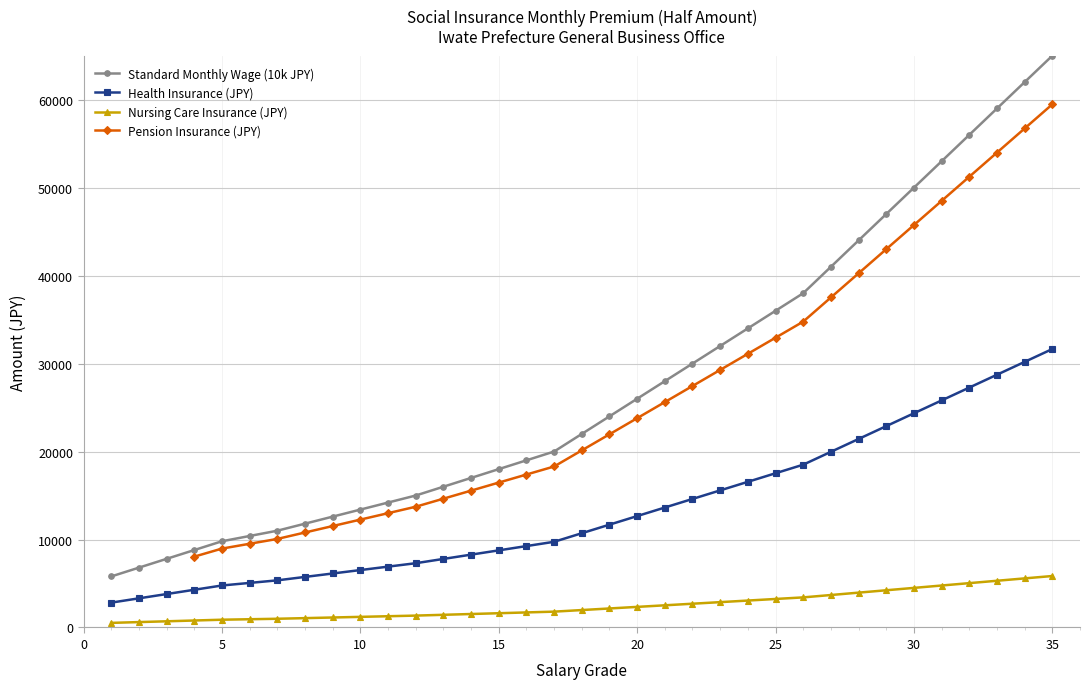

True or false: Standard Monthly Wage (10k JPY) and Health Insurance (JPY) intersect in this chart.

False